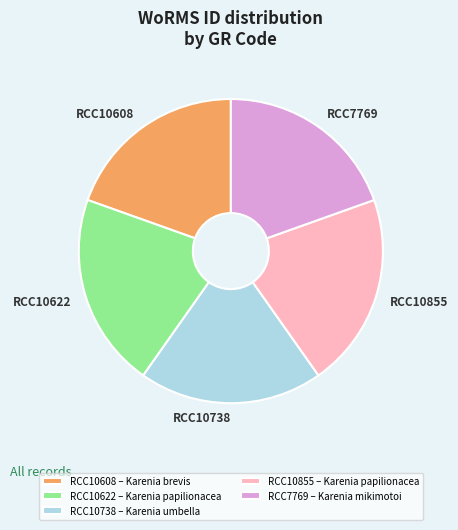

What is the ratio of the value at RCC10608 to the value at RCC10738?

1.0